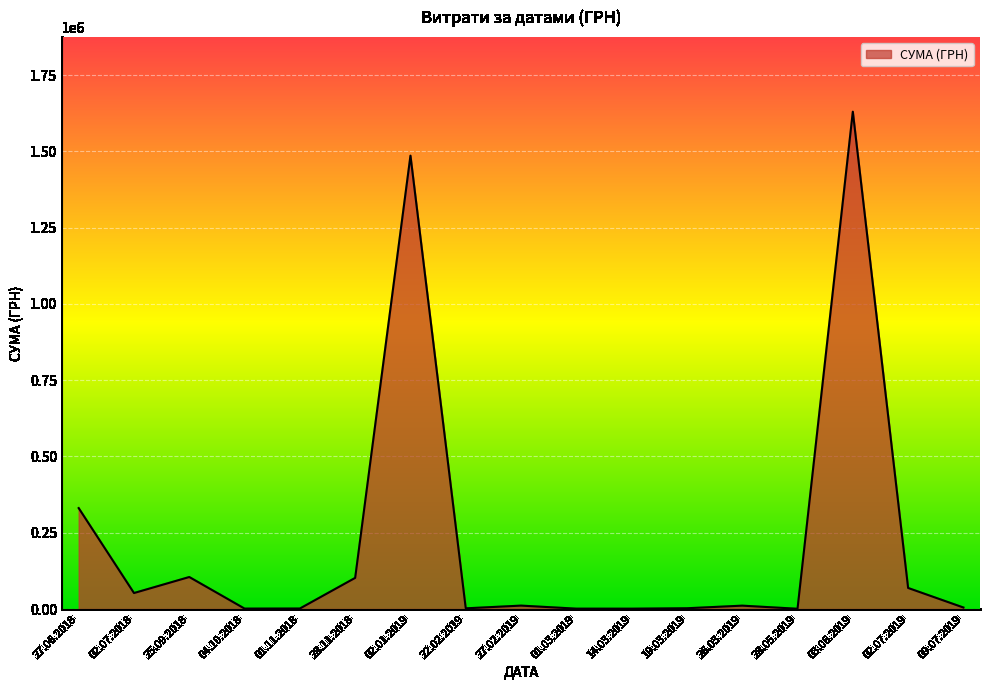

The value at 02.01.2019 is 1485951.9. True or false?

True